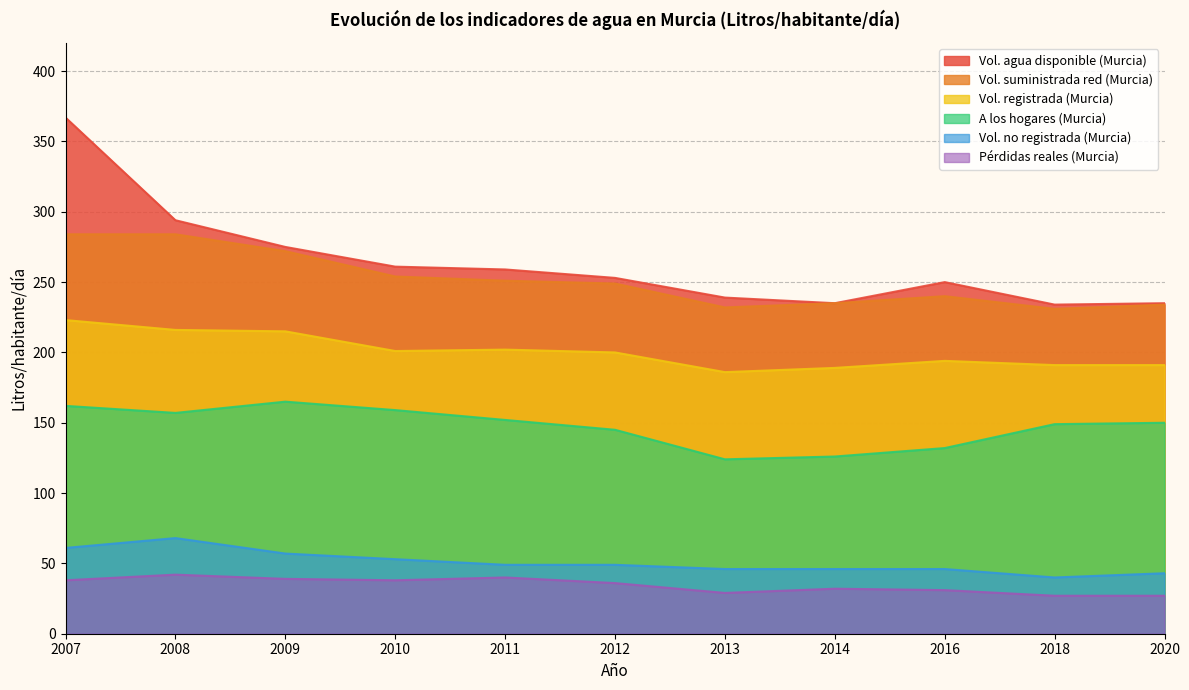

What is the approximate value of Vol. no registrada (Murcia) at 2009, to the nearest 5?

55